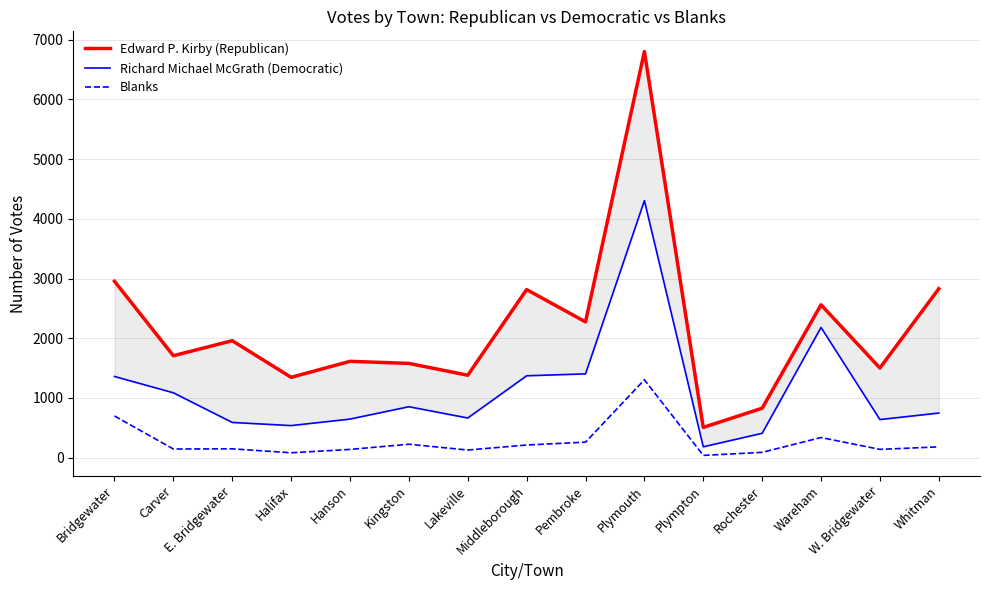

At which category does the chart reach its minimum across all series?

Plympton